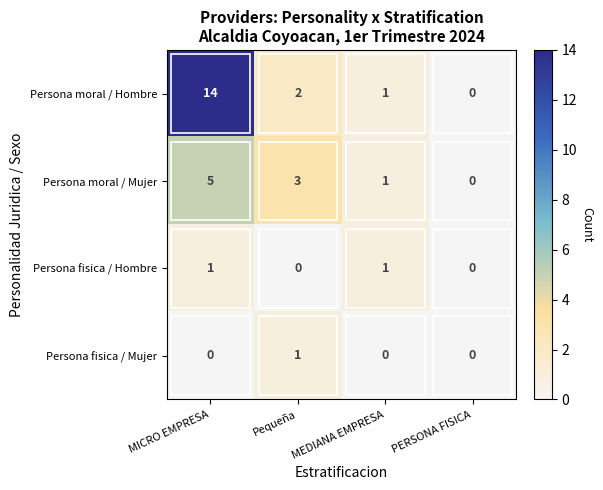

What is the spread (max minus min) of values at MICRO EMPRESA?

14